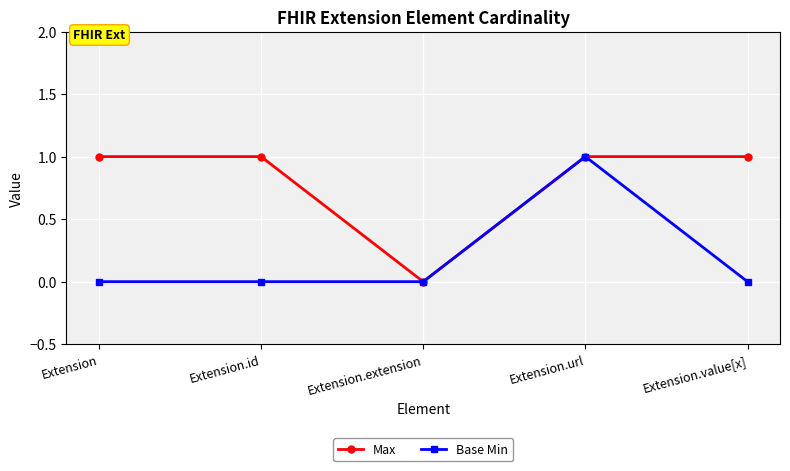

In Max, how many points are lower than both neighbors (excluding endpoints)?

1